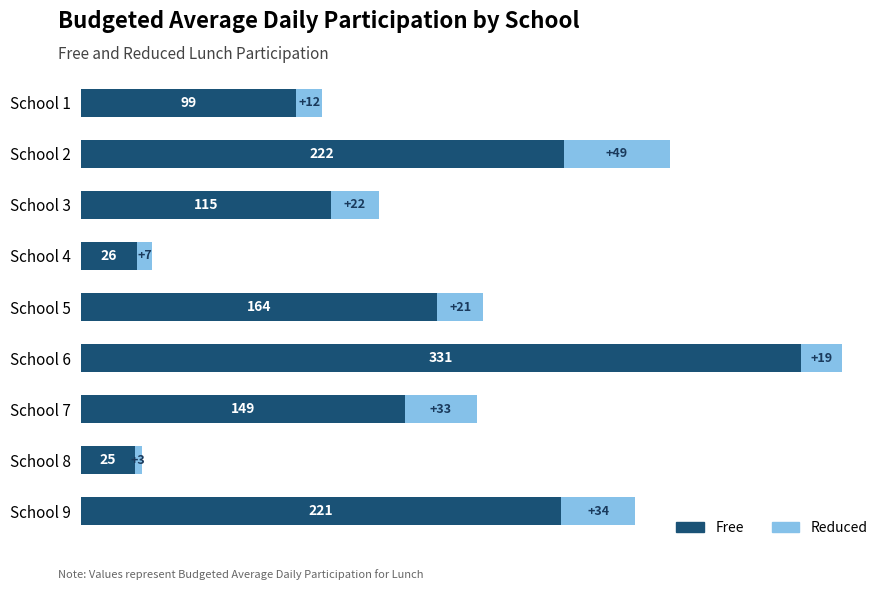

What is the maximum value for Free?

331